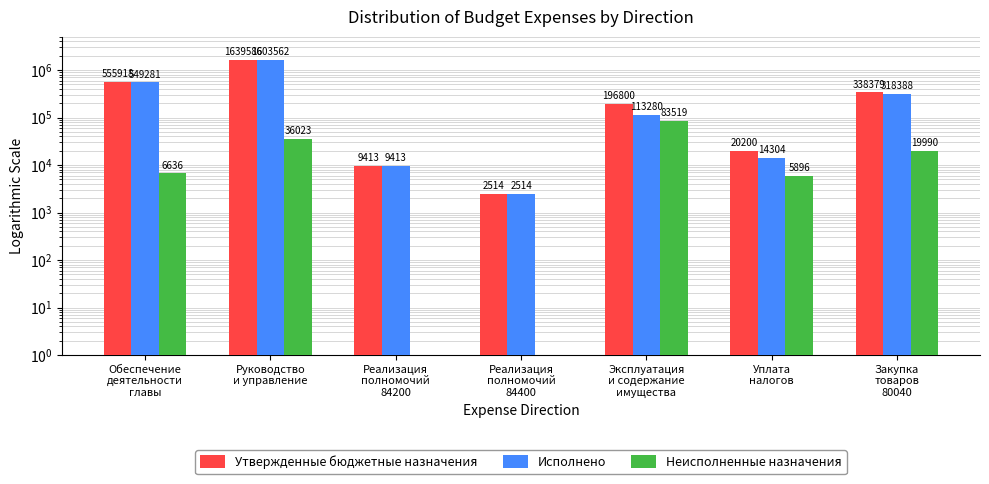

How many bars are there in total?

21